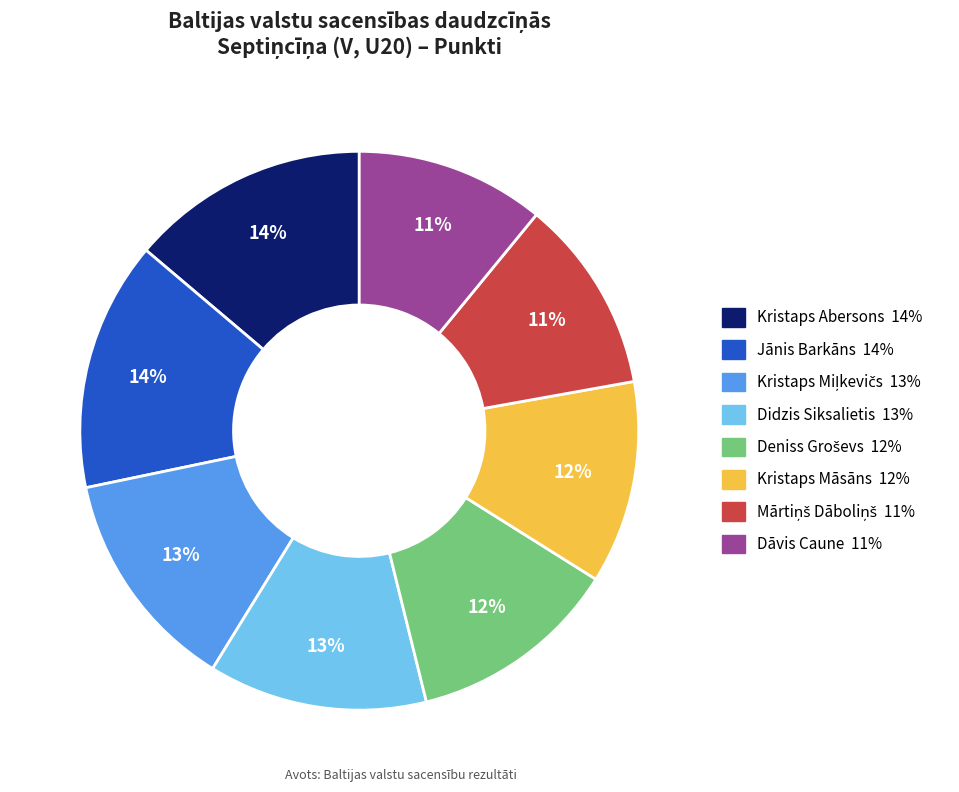

How many segments does this pie chart have?

8